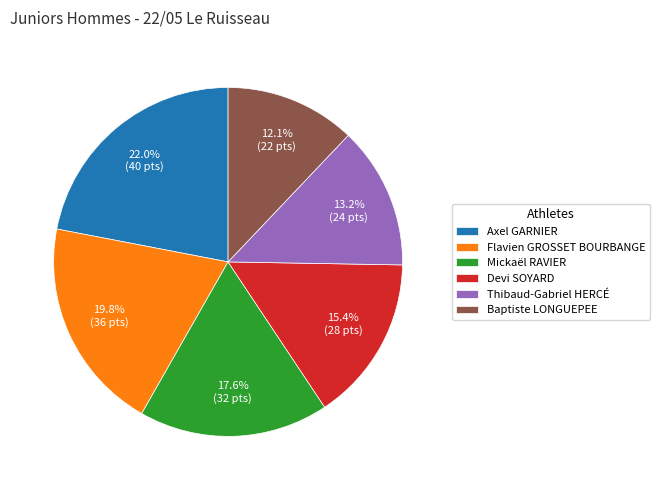

Between Devi SOYARD and Axel GARNIER, which is larger?

Axel GARNIER